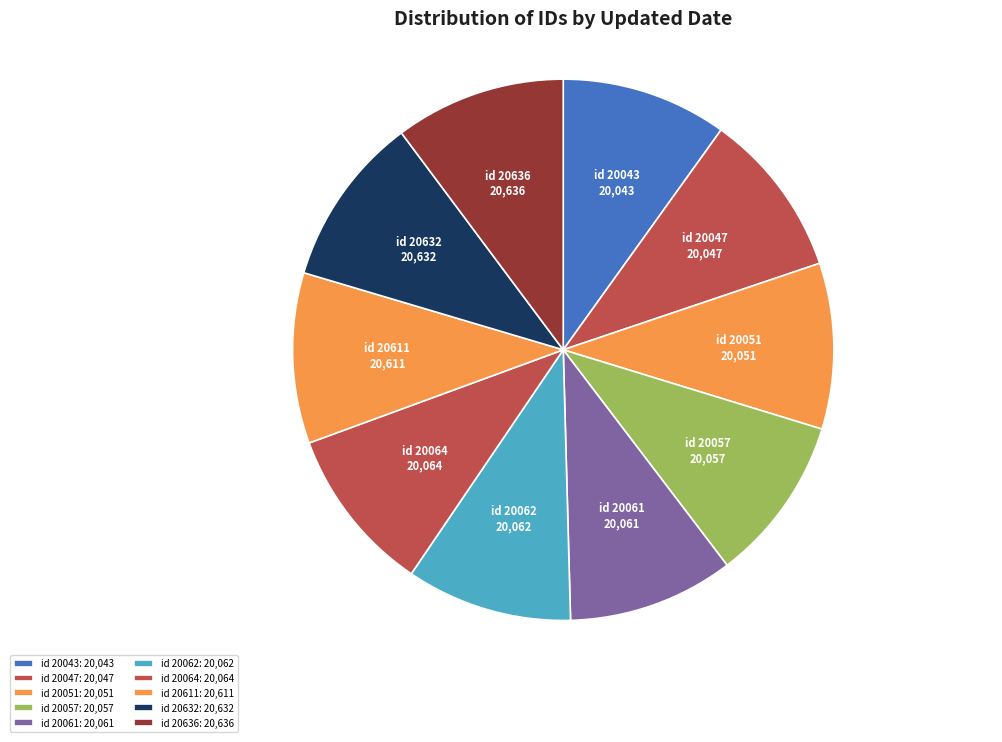

True or false: id 20061 accounts for 10% of the total.

True